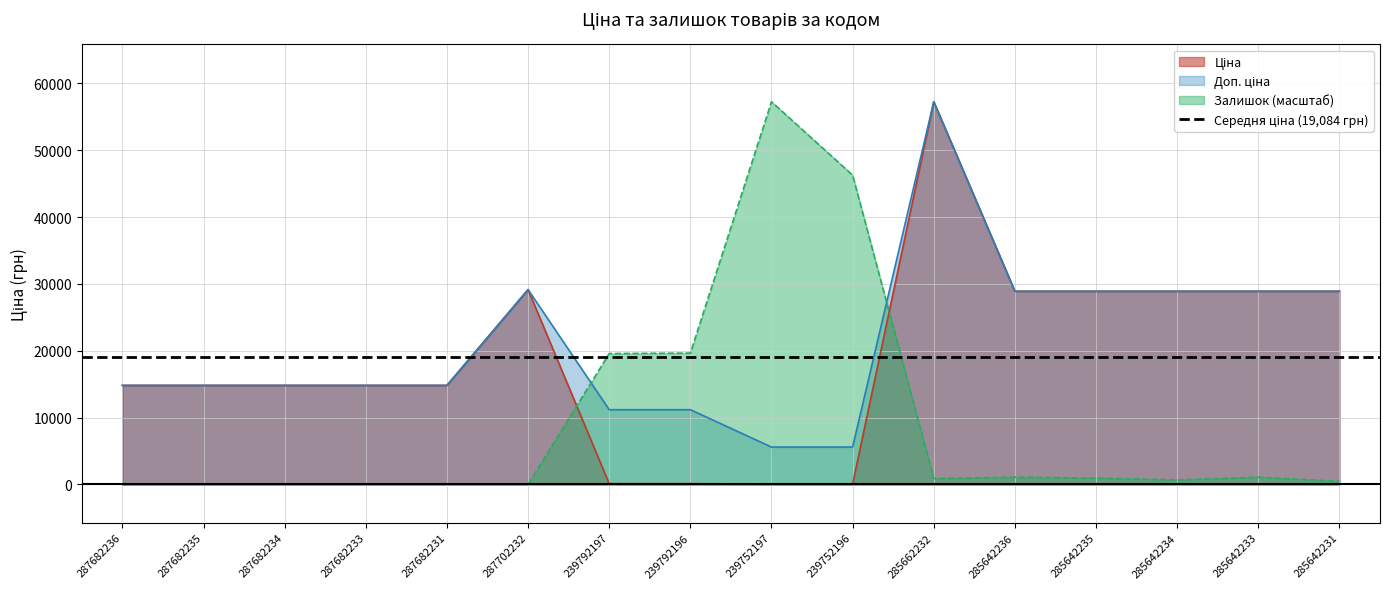

What is the difference between the Залишок values at 285642235 and 287682231?

948.7